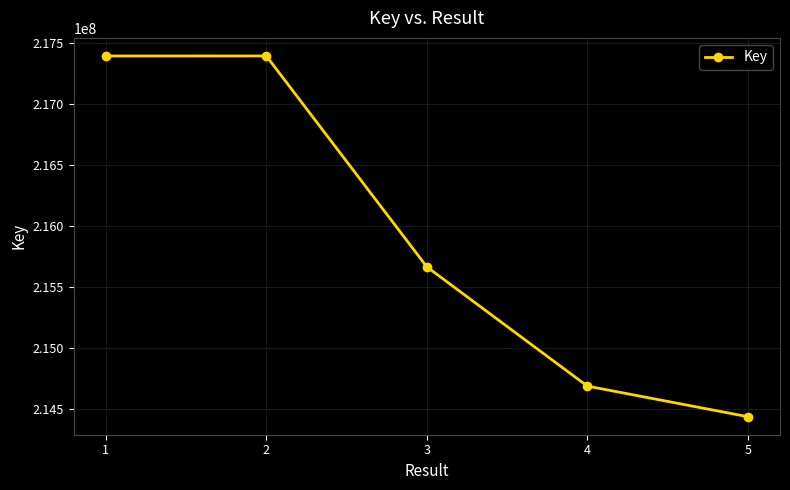

At which category does the chart reach its minimum across all series?

5